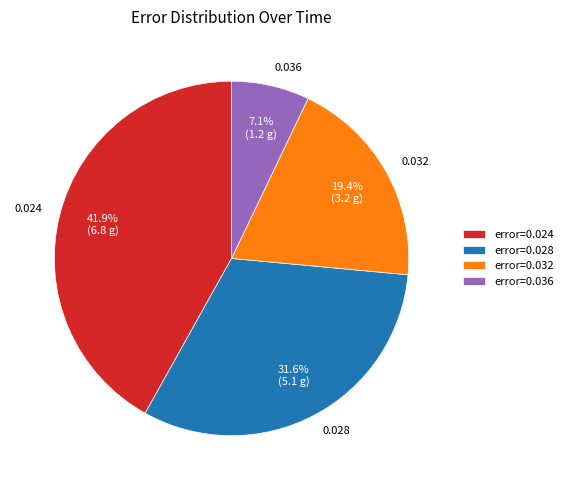

How many segments does this pie chart have?

4